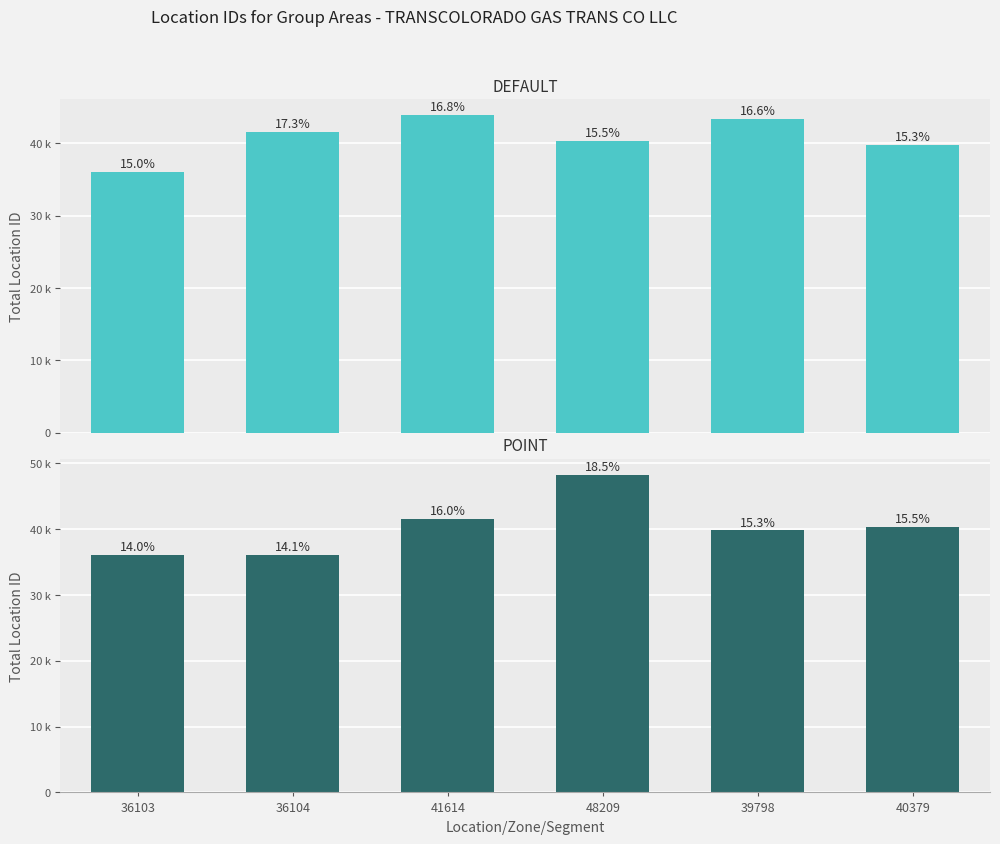

What is the difference between the POINT values at 40379 and 36103?

4276